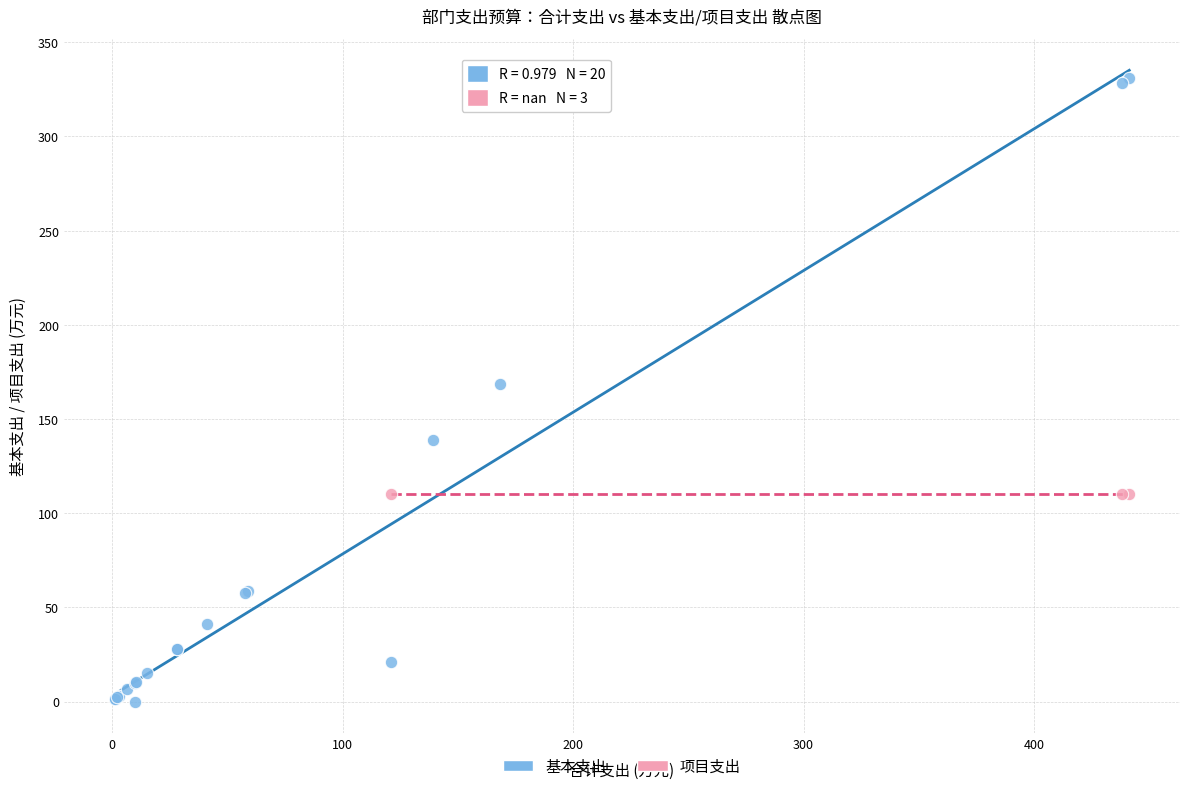

Which series contains the lowest Y value?

基本支出